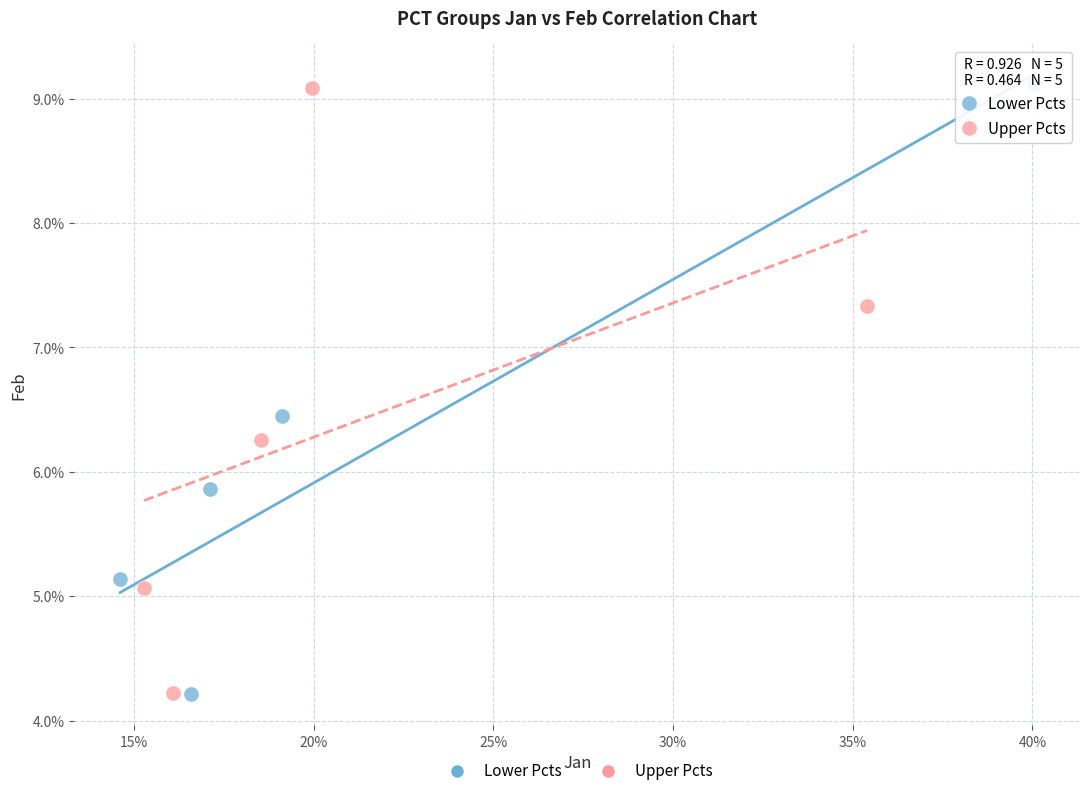

What are all the series names shown in the legend?

Lower Pcts, Upper Pcts